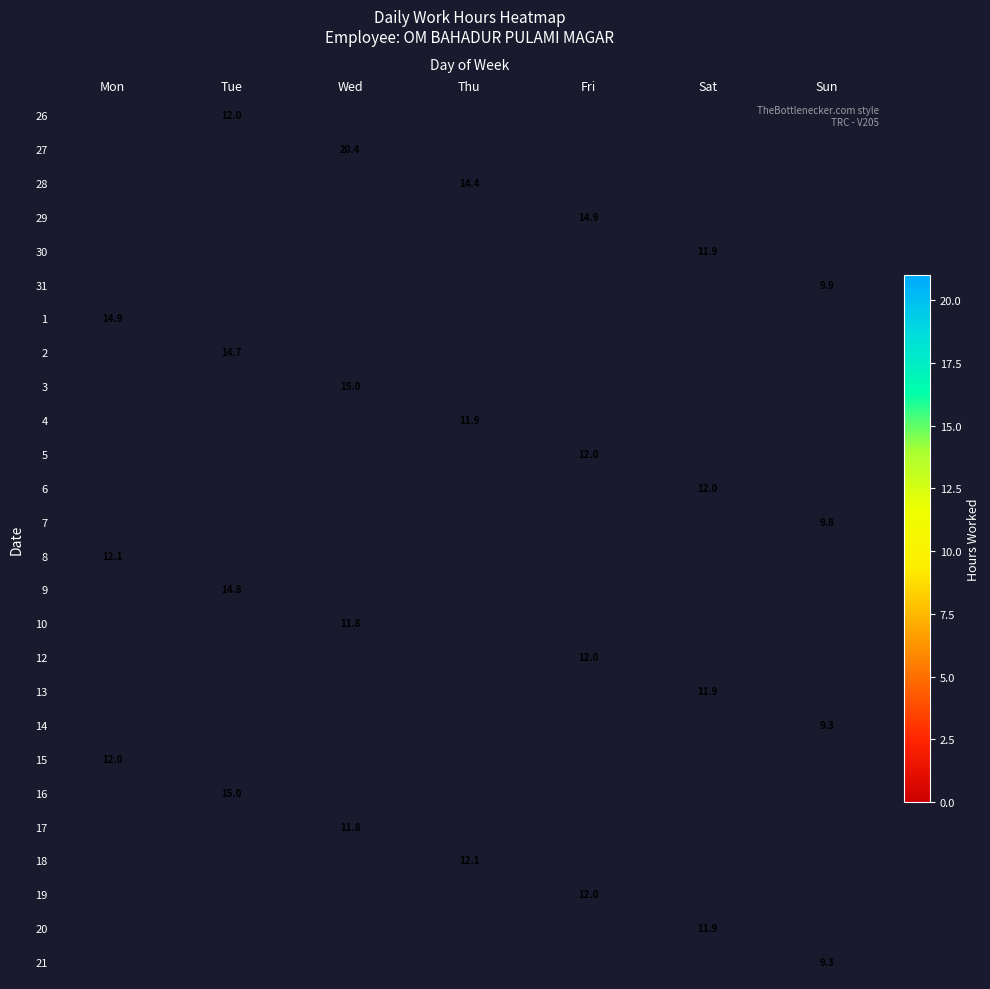

How many positive values does the 30 series have?

1